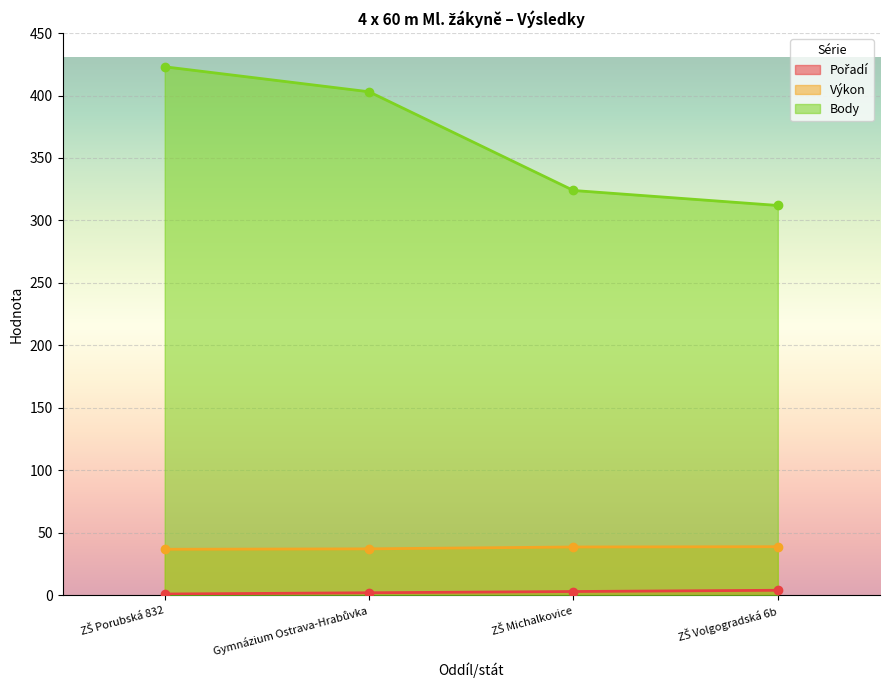

True or false: Body has more than 2 interior local peaks.

False